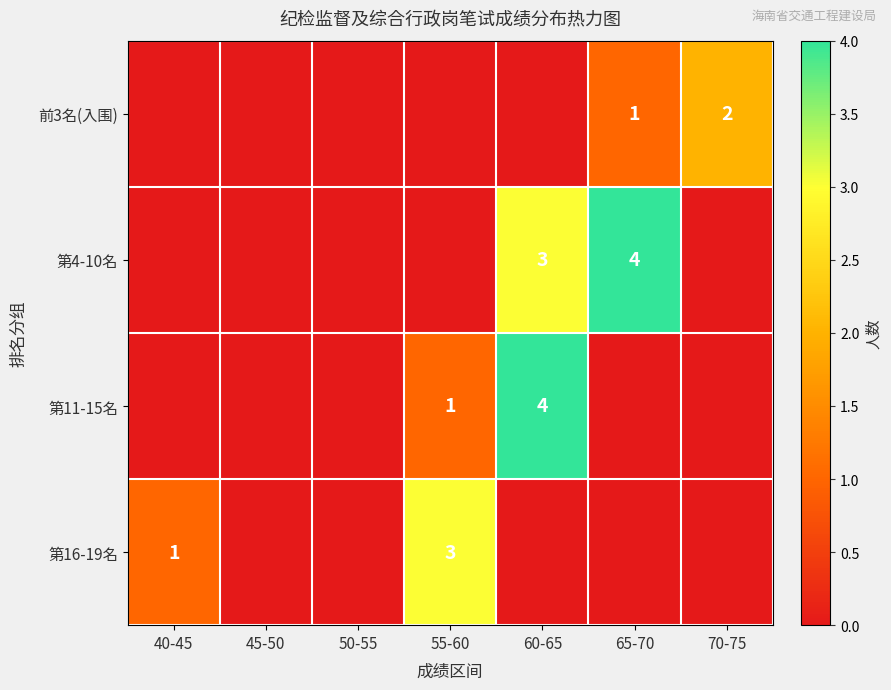

True or false: 前3名(入围) has a value of 1 at 65-70.

True